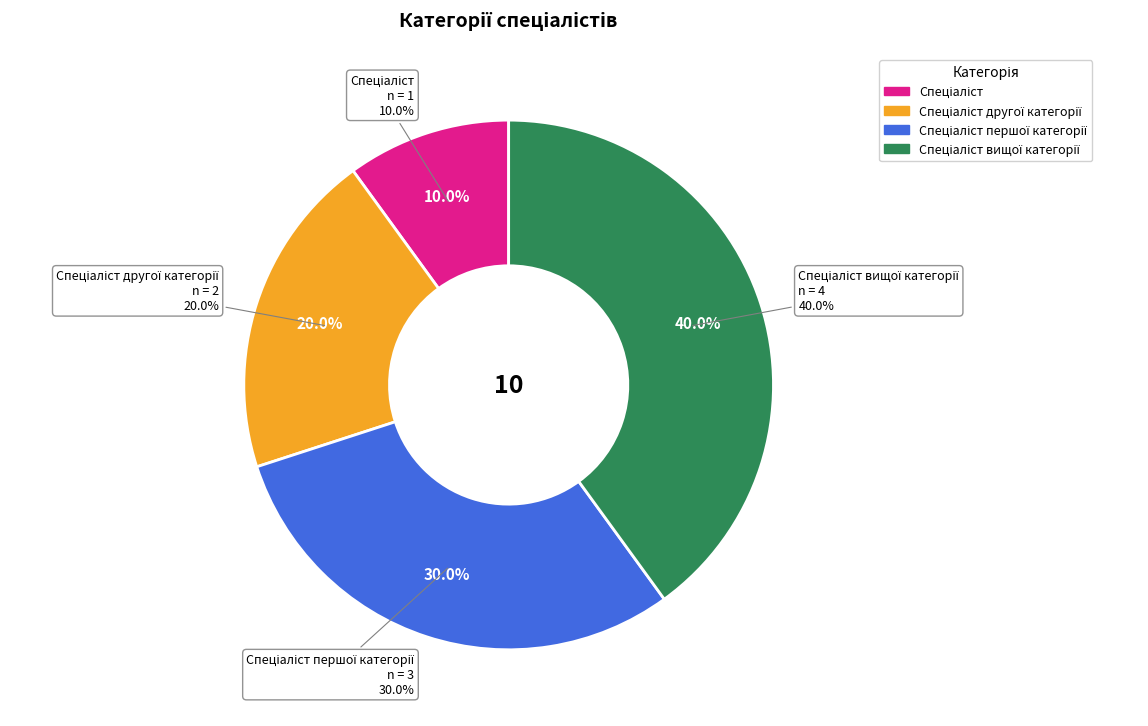

To the nearest percent, what is the difference between the Спеціаліст другої категорії and Спеціаліст першої категорії slice percentages?

10%